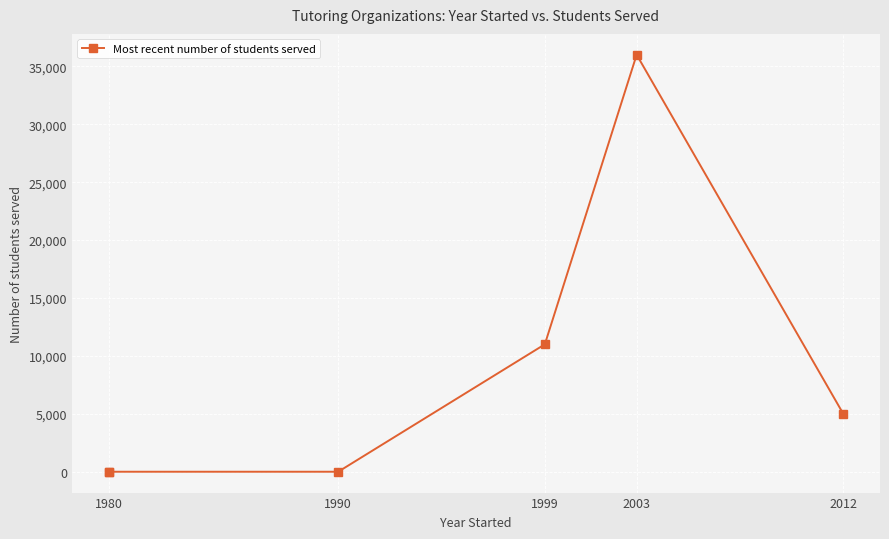

How many interior local peaks (higher than both neighbors) does the data have?

1